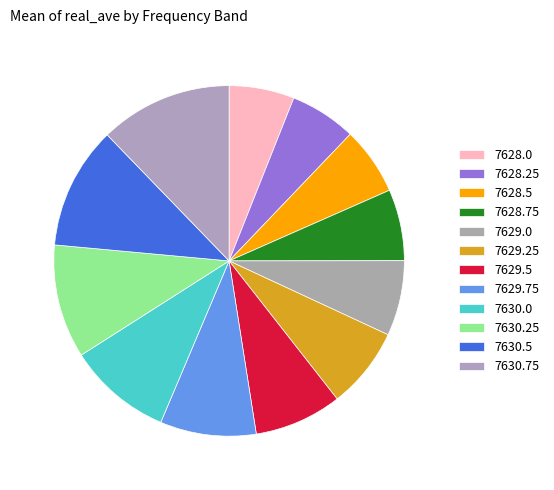

What percentage do 7630.5 and 7628.0 together represent?

16.7%